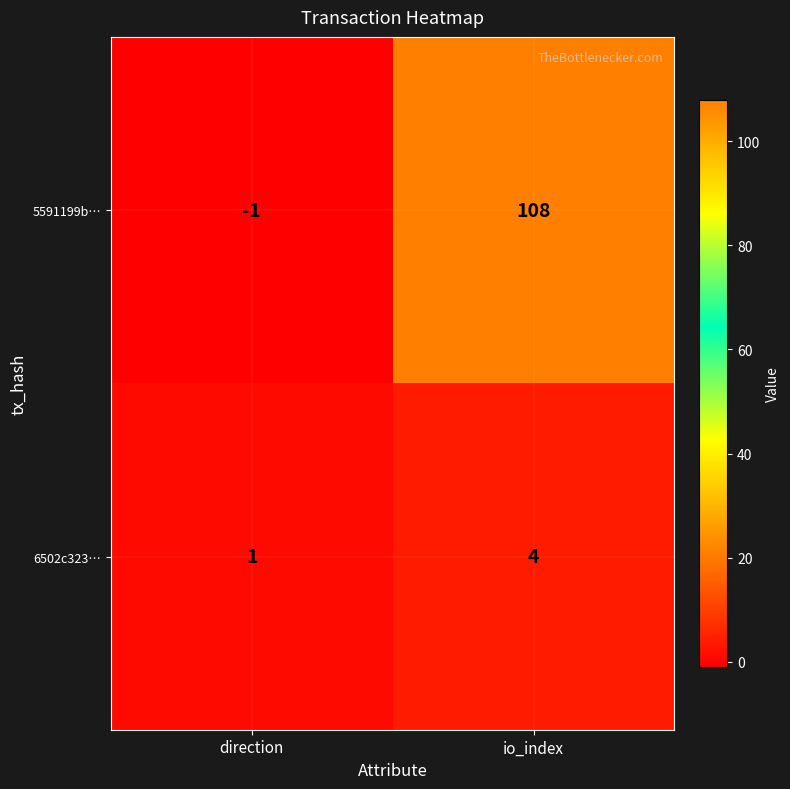

Which category has the highest value in the 6502c323… series?

io_index